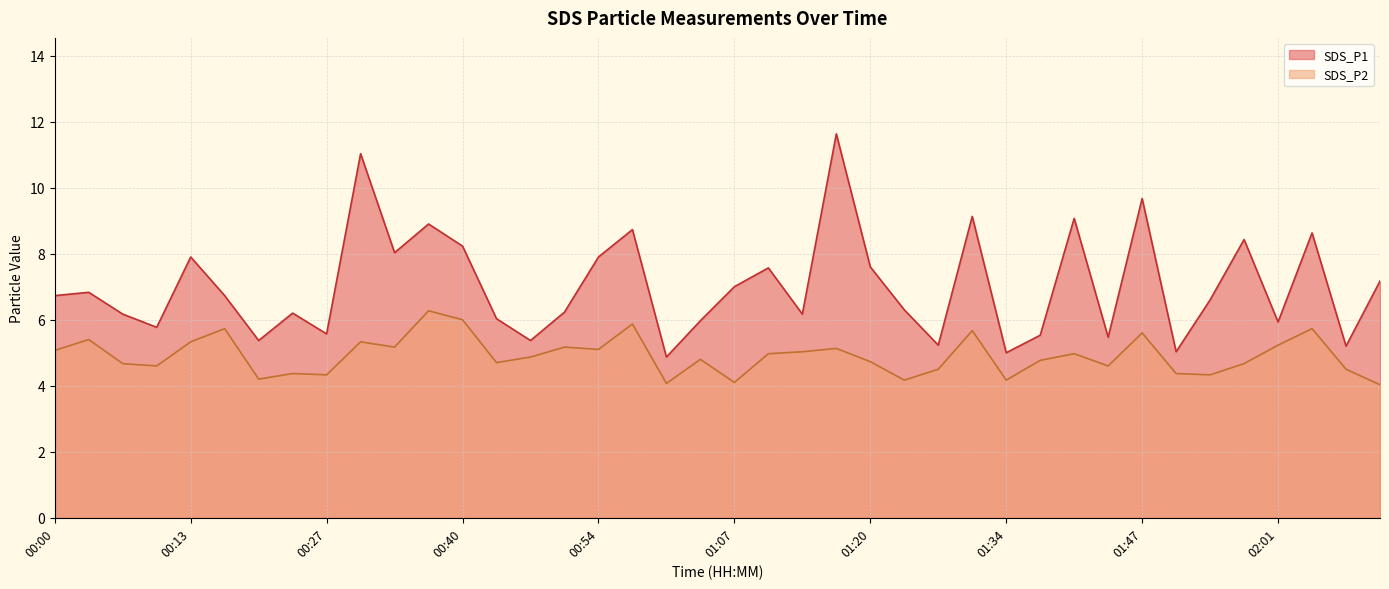

Which category has the highest value in the SDS_P1 series?

01:17